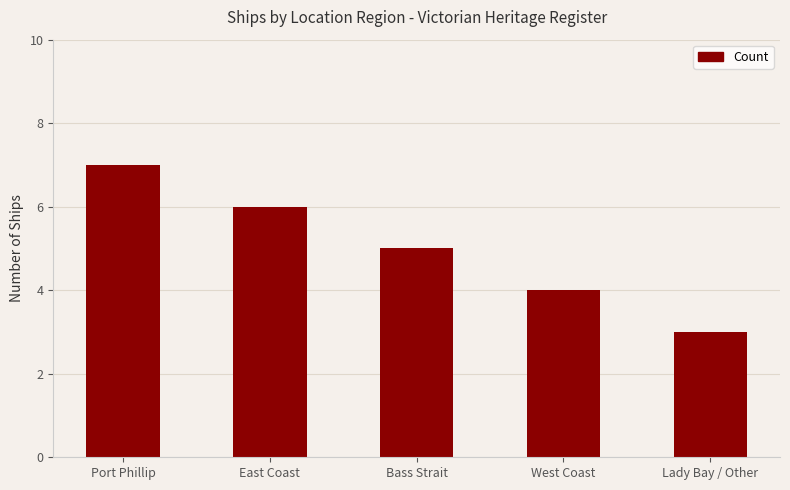

Rank the categories by value from lowest to highest.

Lady Bay / Other, West Coast, Bass Strait, East Coast, Port Phillip